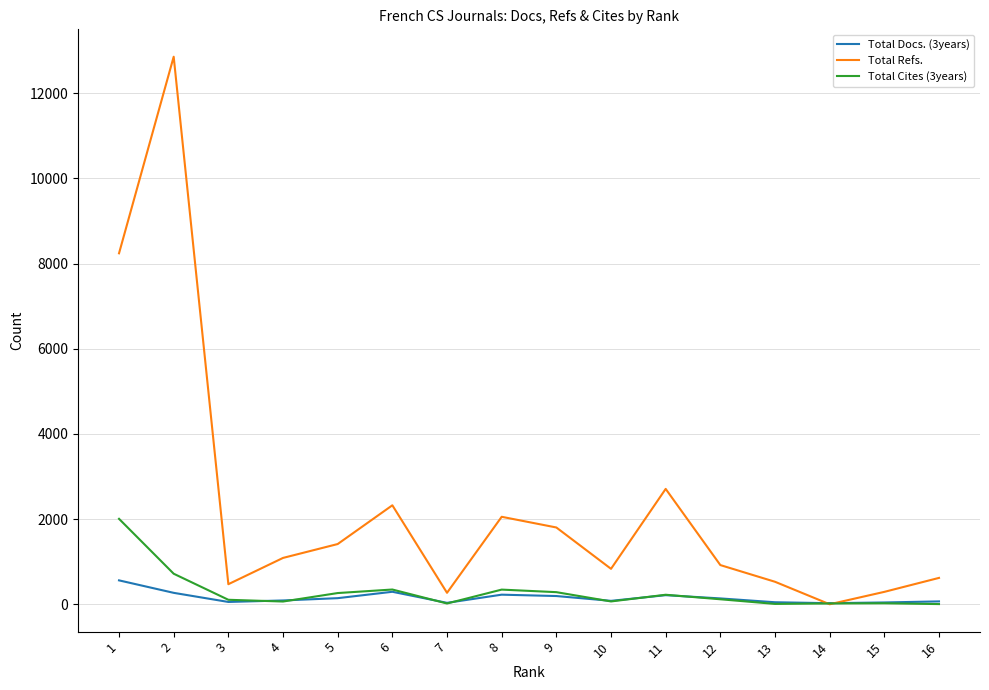

Is the value of Total Cites (3years) at 13 greater than the value of Total Refs. at 9?

No